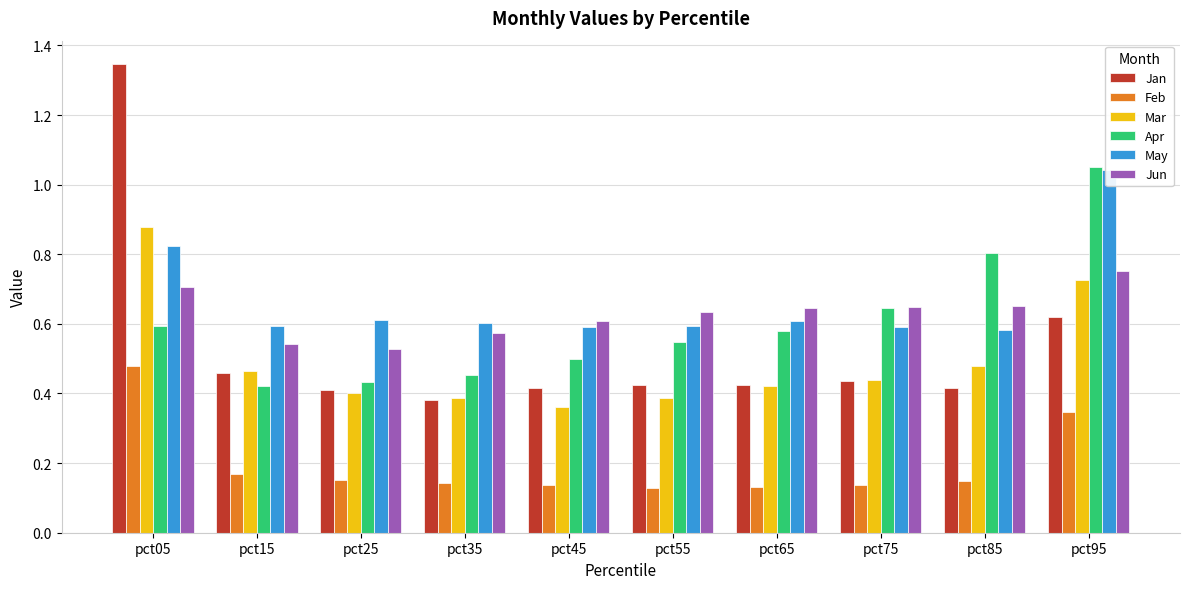

What is the difference between the May values at pct85 and pct95?

0.5